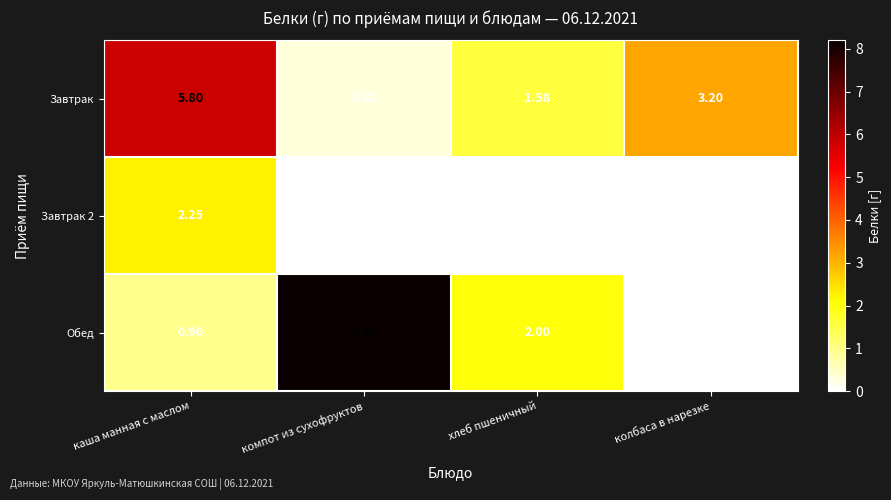

Where does the Обед series first go above 2?

компот из сухофруктов